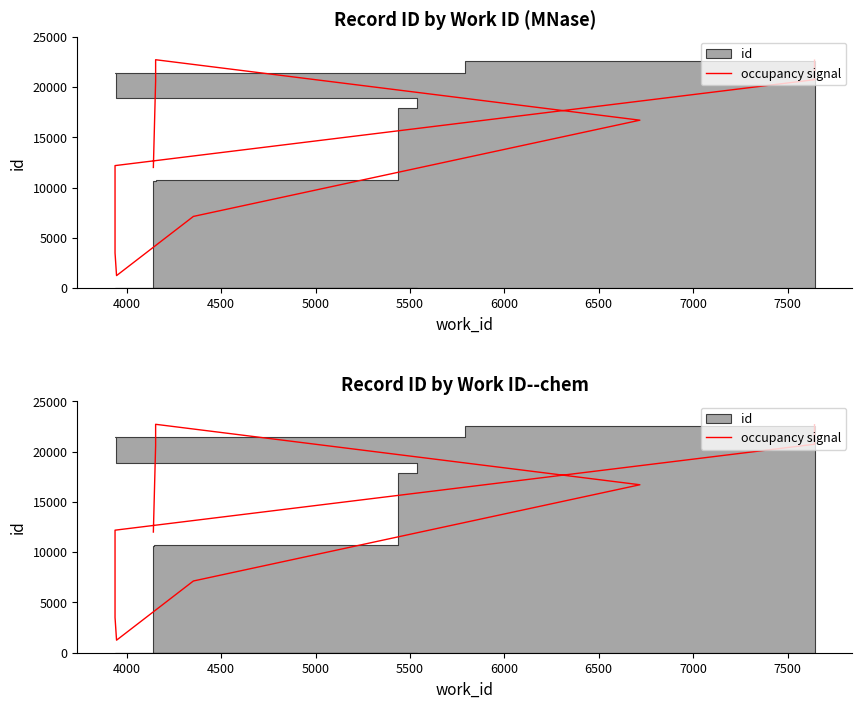

What is the difference between the maximum and minimum values?

21465.2